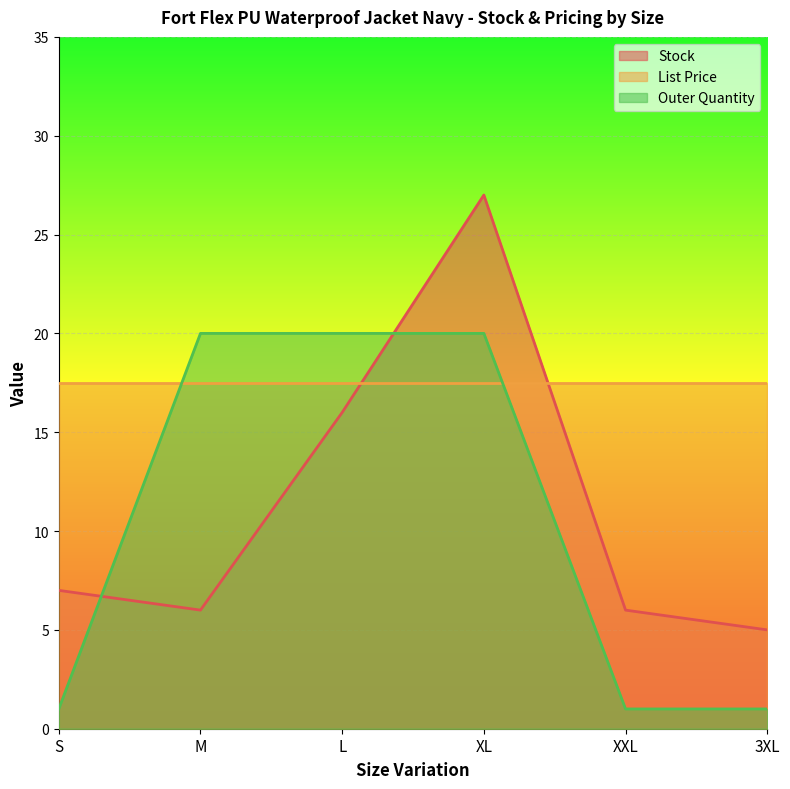

How many data points in Outer Quantity are less than 20?

3